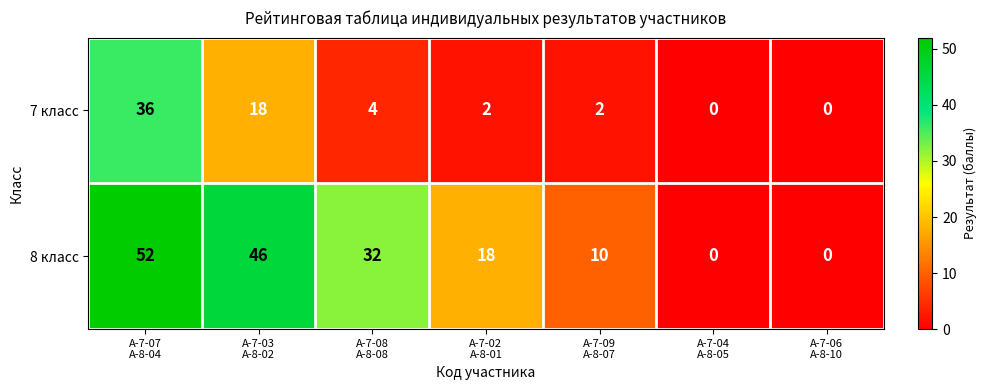

Which series has the largest total across all categories?

8 класс